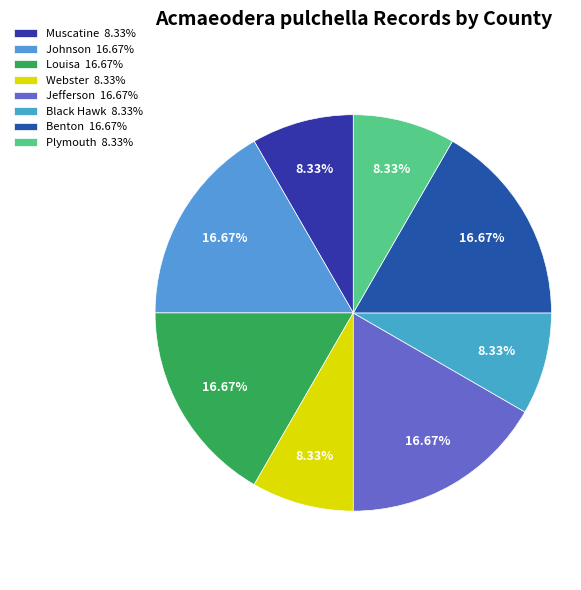

What percentage is the Webster slice, to the nearest percent?

8%